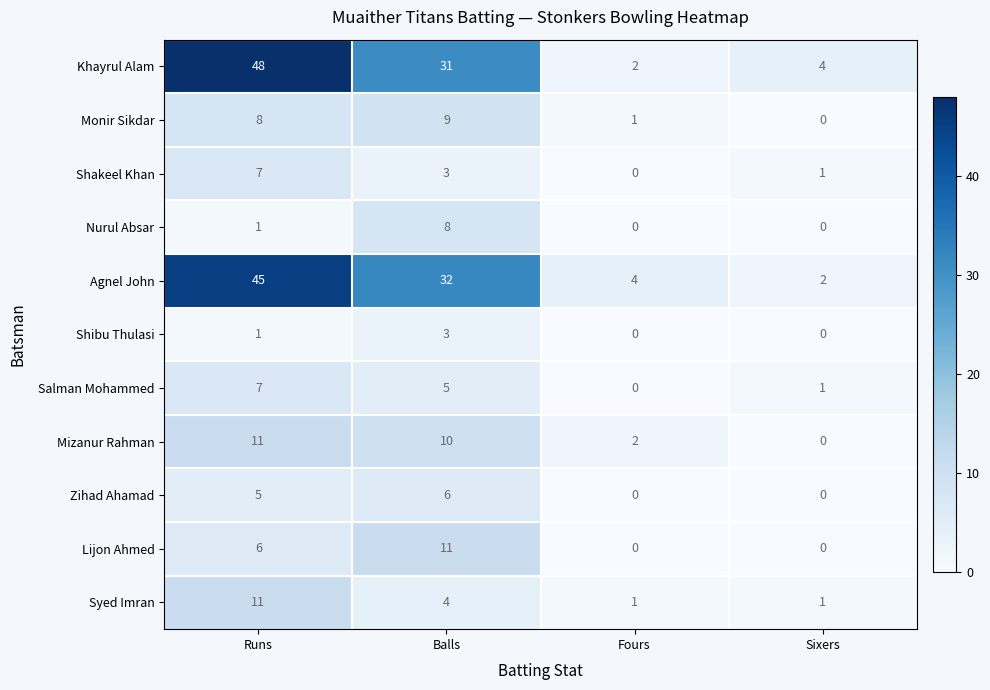

Rank the categories by Monir Sikdar value from lowest to highest.

Sixers, Fours, Runs, Balls